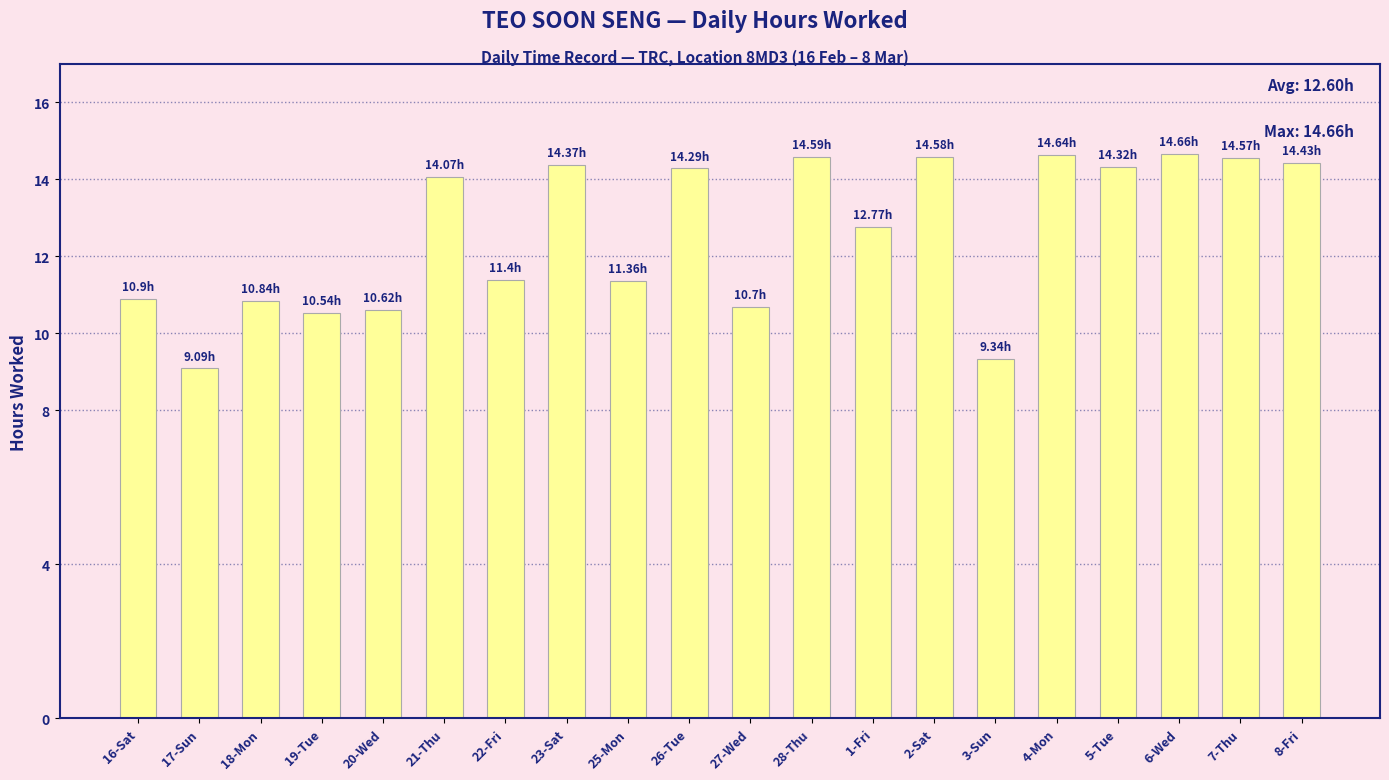

What is the change in value from 16-Sat to 6-Wed?

+3.8